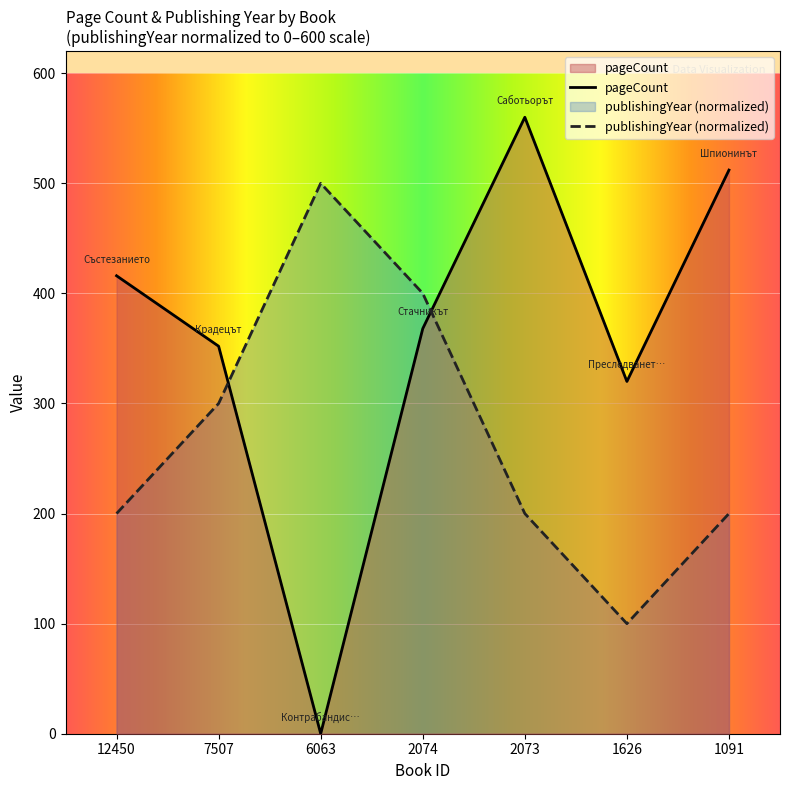

What is the lowest value of the publishingYear series?

100